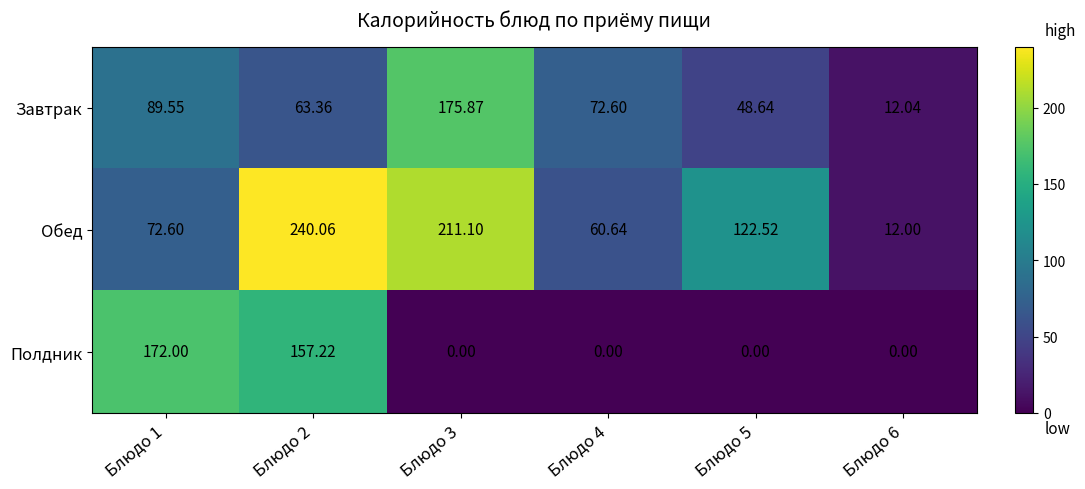

Rank the series at Блюдо 3 from lowest to highest value.

Полдник, Завтрак, Обед